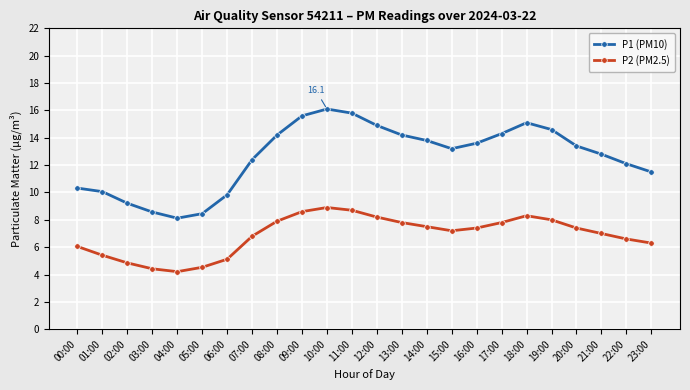

At how many categories does at least one series exceed 6?

24